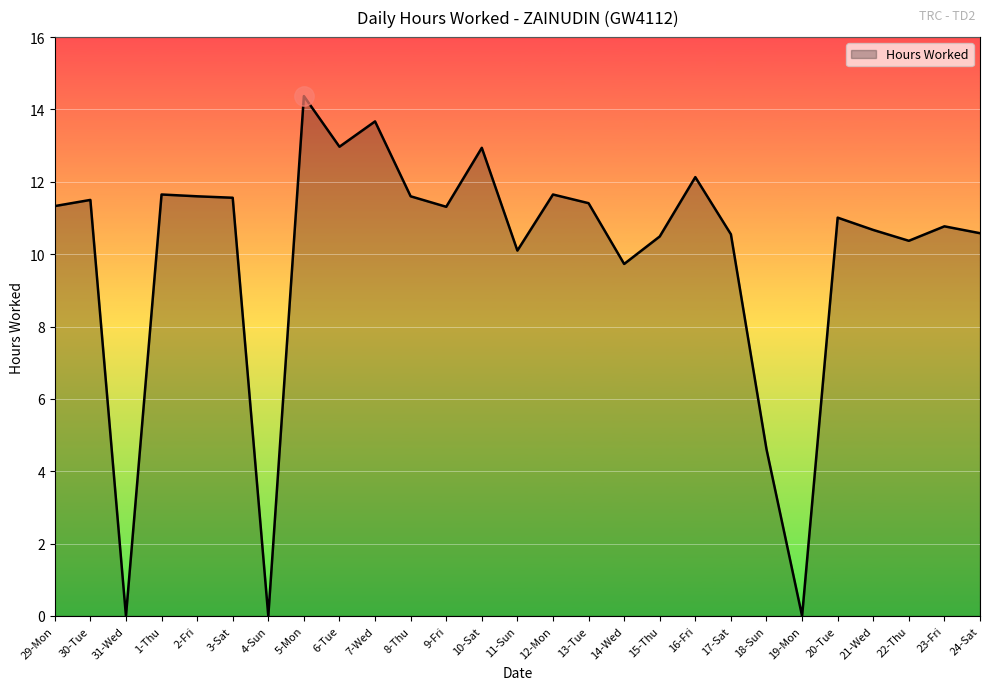

Approximately how many times larger is the value at 7-Wed compared to 17-Sat?

1.3